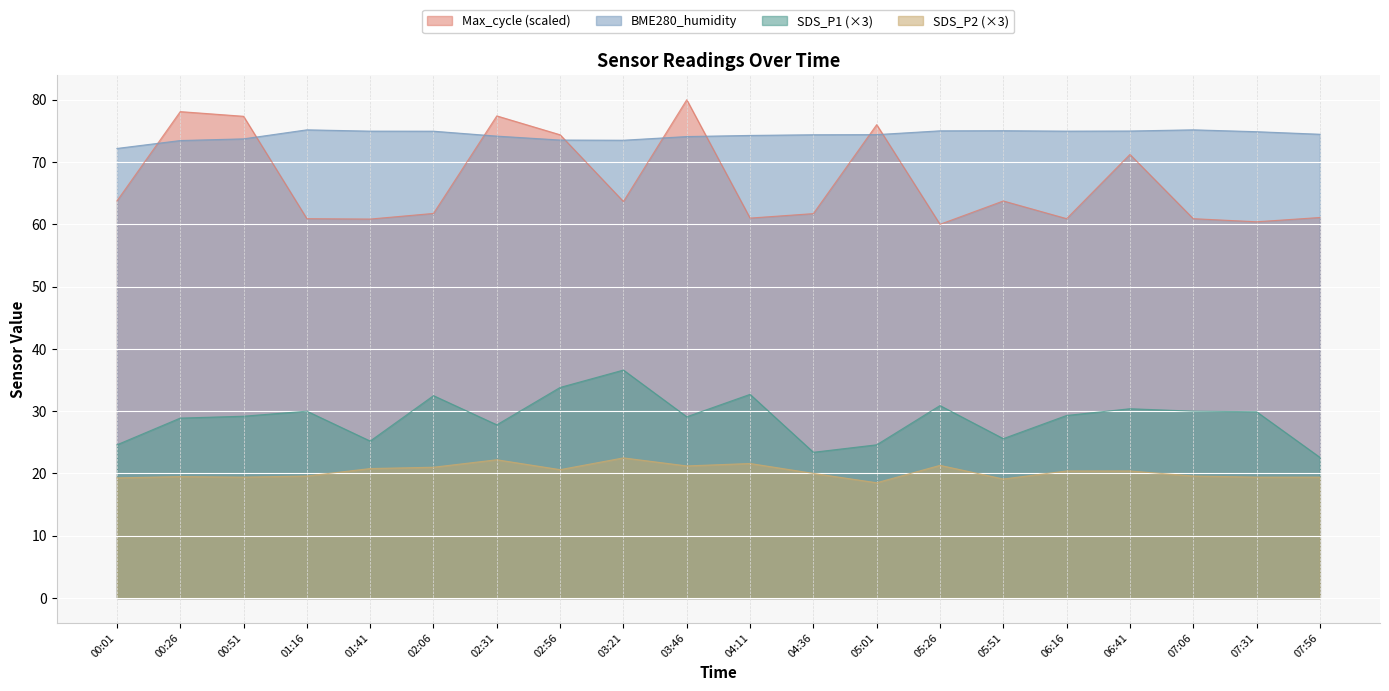

Rank the categories by BME280_humidity value from highest to lowest.

01:16, 07:06, 05:51, 05:26, 06:41, 01:41, 06:16, 02:06, 07:31, 07:56, 05:01, 04:36, 04:11, 02:31, 03:46, 00:51, 02:56, 03:21, 00:26, 00:01